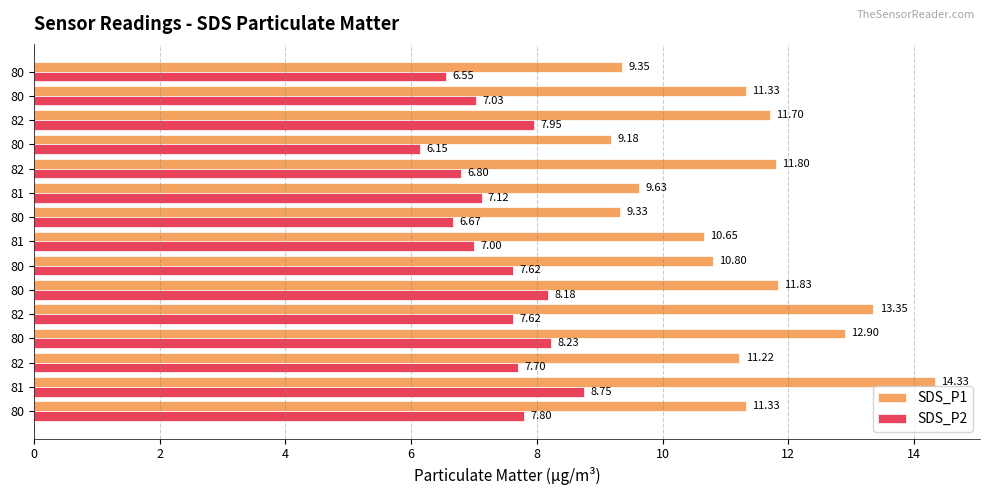

Count the number of categories in the chart.

15